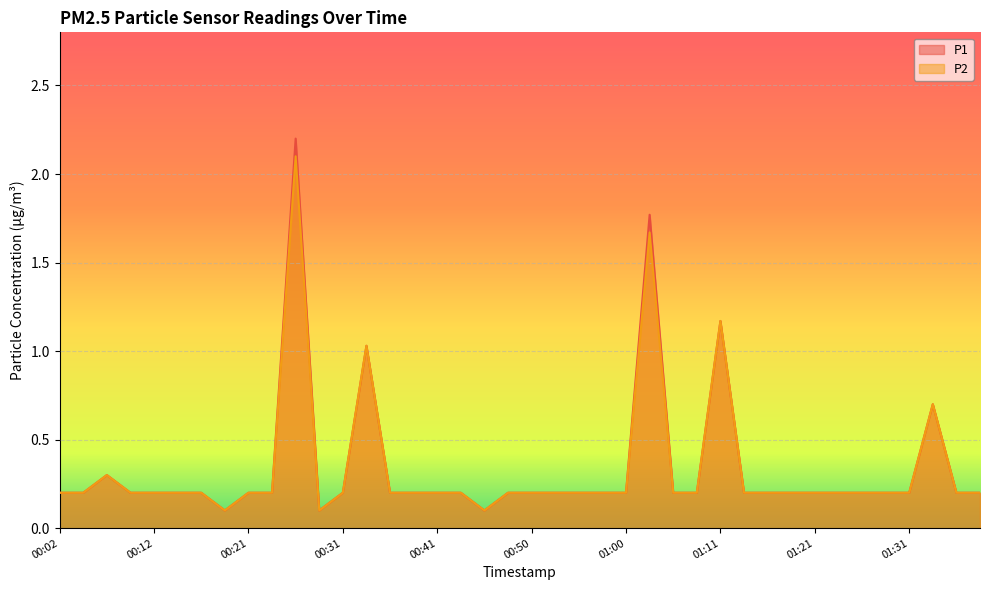

Reading right to left, transcribe all the data shown in this chart.

P1: 0.2	0.2	0.7	0.2	0.2	0.2	0.2	0.2	0.2	0.2	0.2	1.2	0.2	0.2	1.8	0.2	0.2	0.2	0.2	0.2	0.2	0.1	0.2	0.2	0.2	0.2	1.0	0.2	0.1	2.2	0.2	0.2	0.1	0.2	0.2	0.2	0.2	0.3	0.2	0.2
P2: 0.2	0.2	0.7	0.2	0.2	0.2	0.2	0.2	0.2	0.2	0.2	1.2	0.2	0.2	1.7	0.2	0.2	0.2	0.2	0.2	0.2	0.1	0.2	0.2	0.2	0.2	1.0	0.2	0.1	2.1	0.2	0.2	0.1	0.2	0.2	0.2	0.2	0.3	0.2	0.2